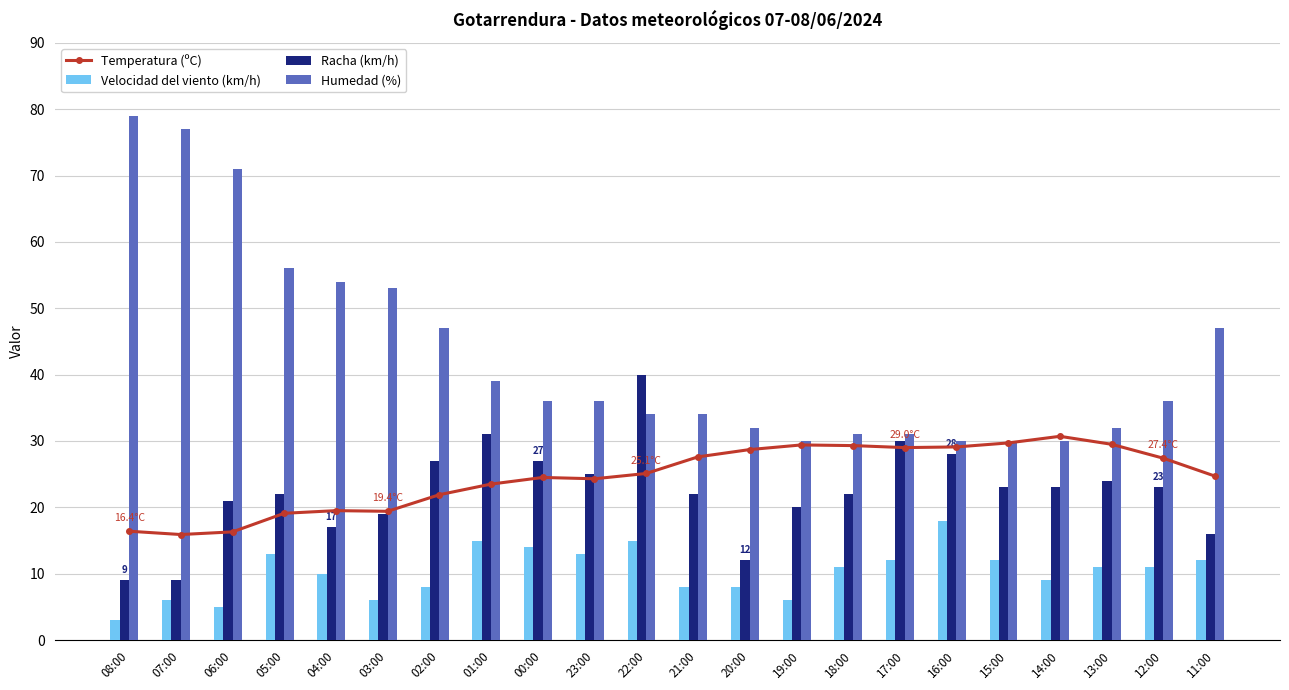

What is the average value of the Racha (km/h) series?

22